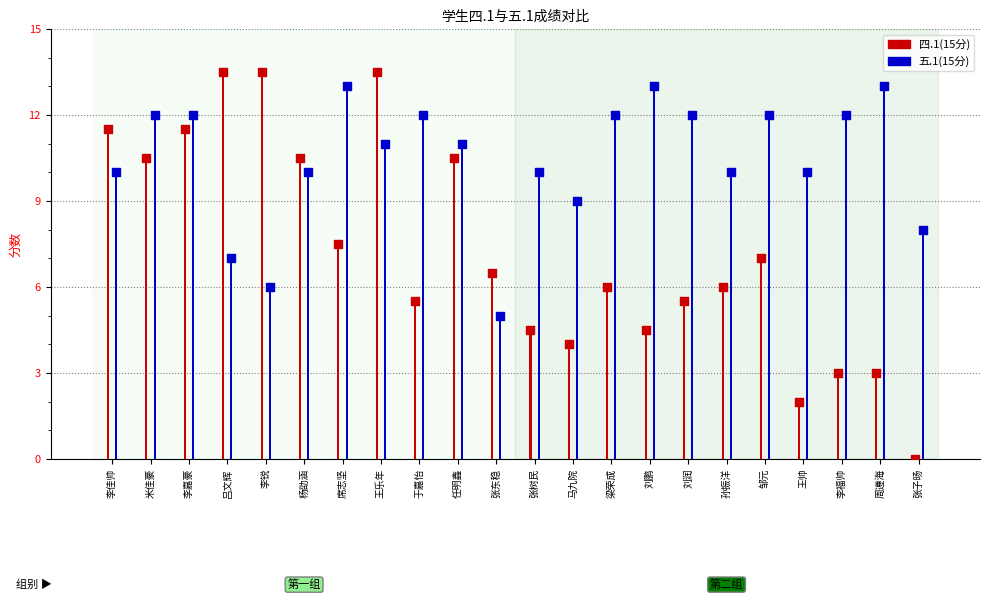

Which series has the largest Y range (max minus min)?

四.1(15分)